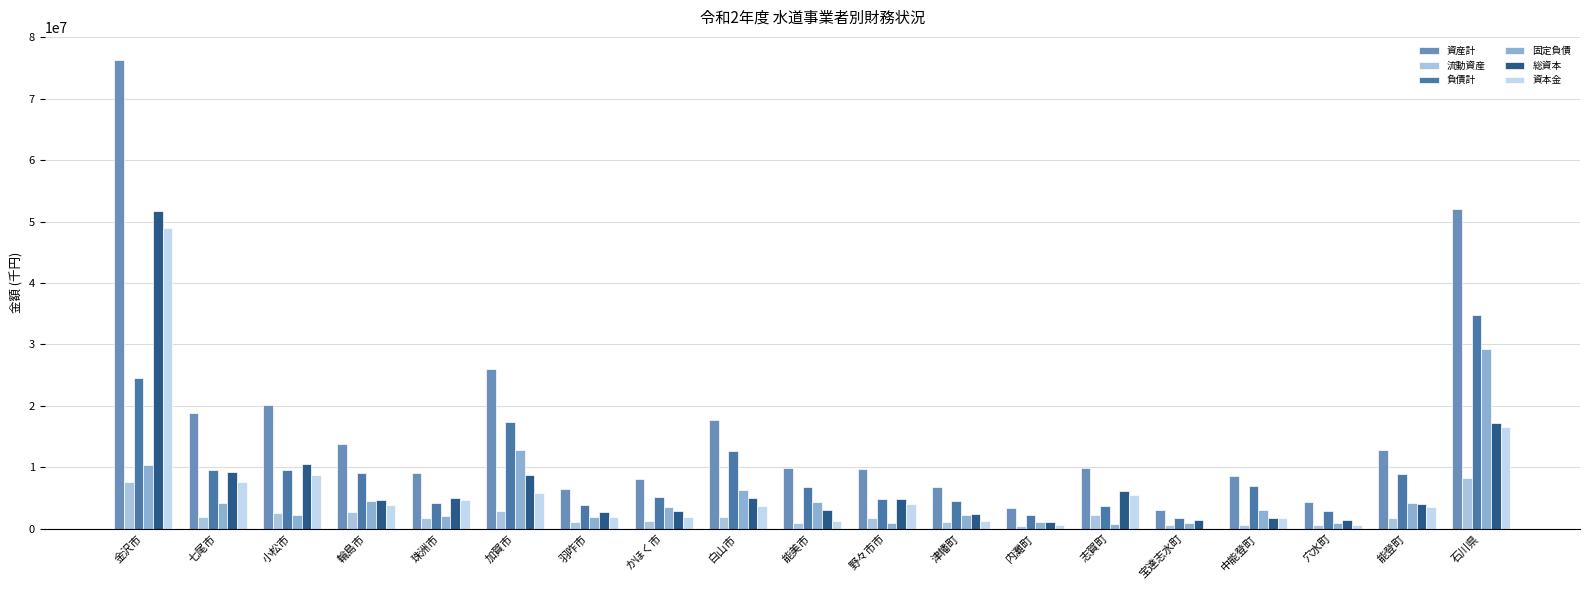

True or false: 資産計 has a value of 6134931 at 小松市.

False